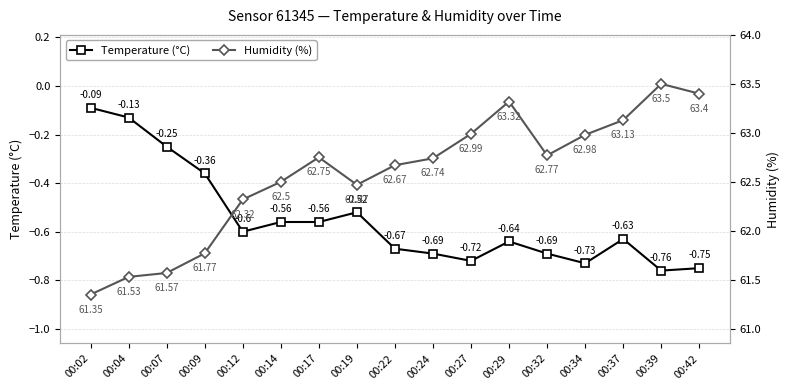

True or false: Temperature (°C) and Humidity (%) intersect in this chart.

False